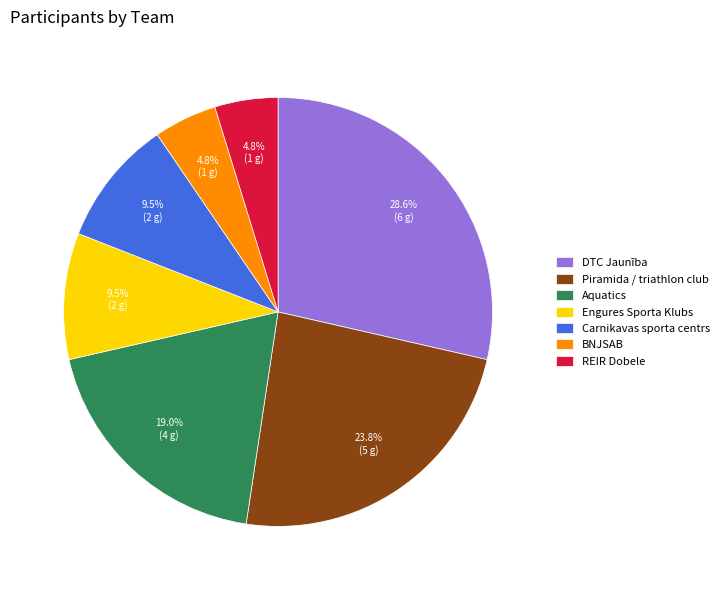

What is the largest slice in the pie chart?

DTC Jaunība